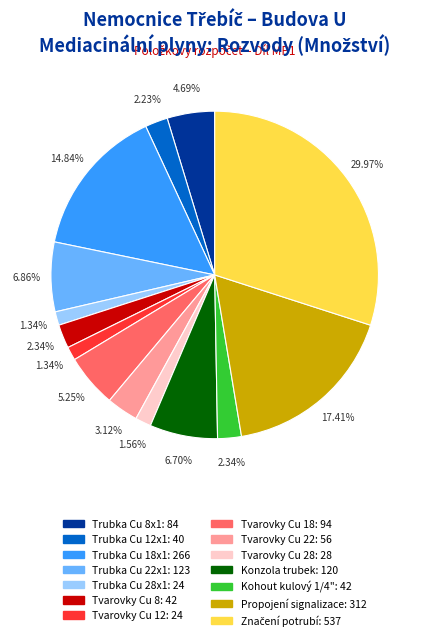

Is there a majority slice in this chart?

No